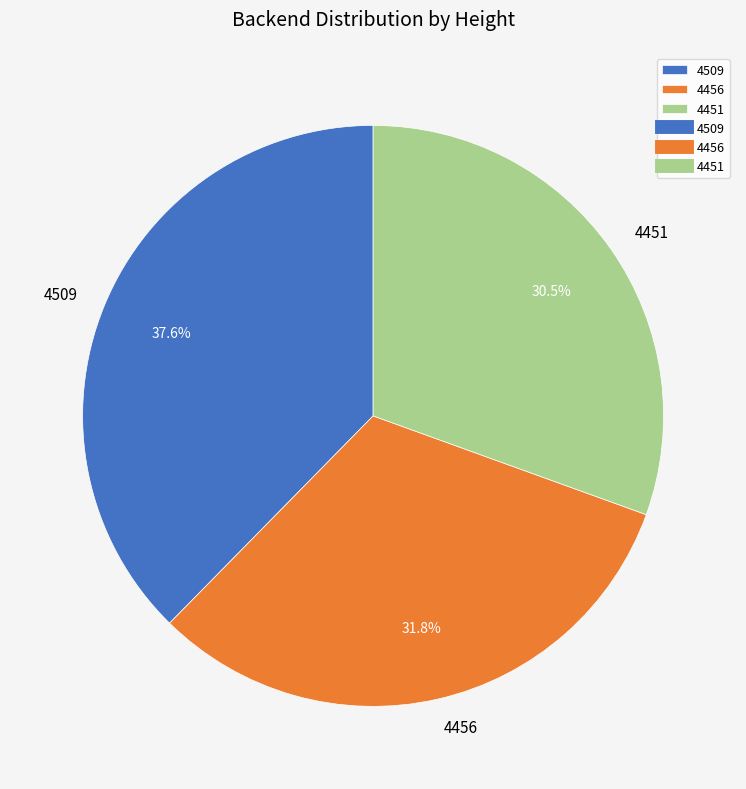

Rank the categories by value from lowest to highest.

4451, 4456, 4509